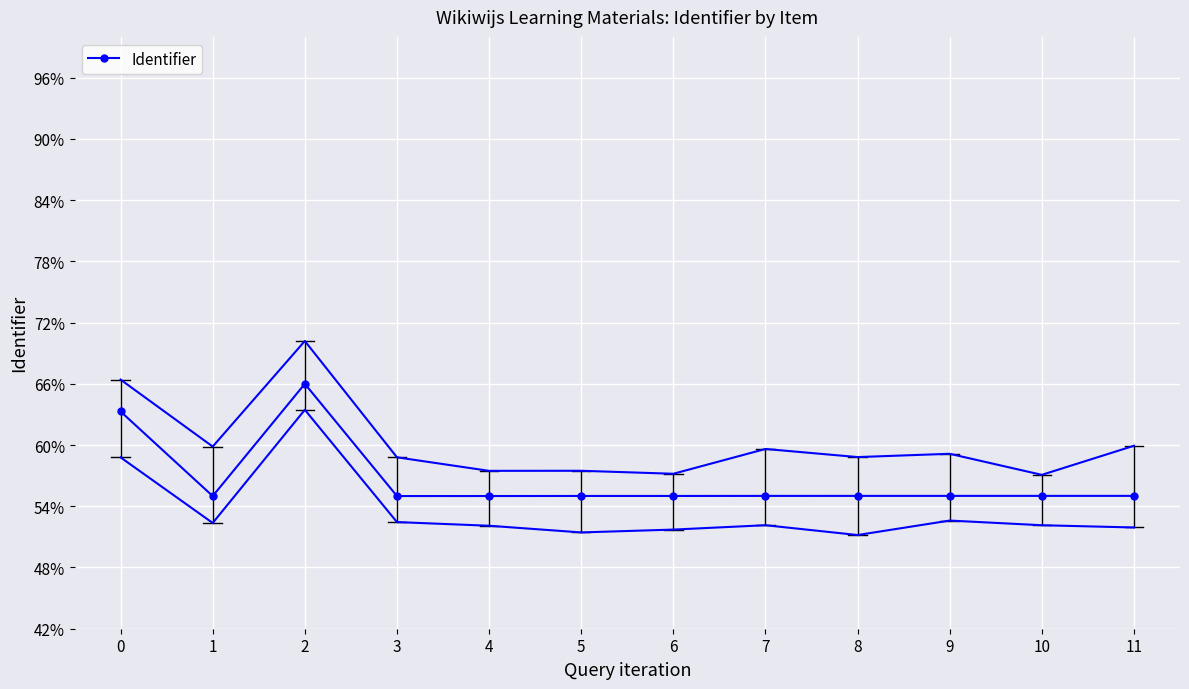

What is the sum of the values at 8 and 5?

110.0